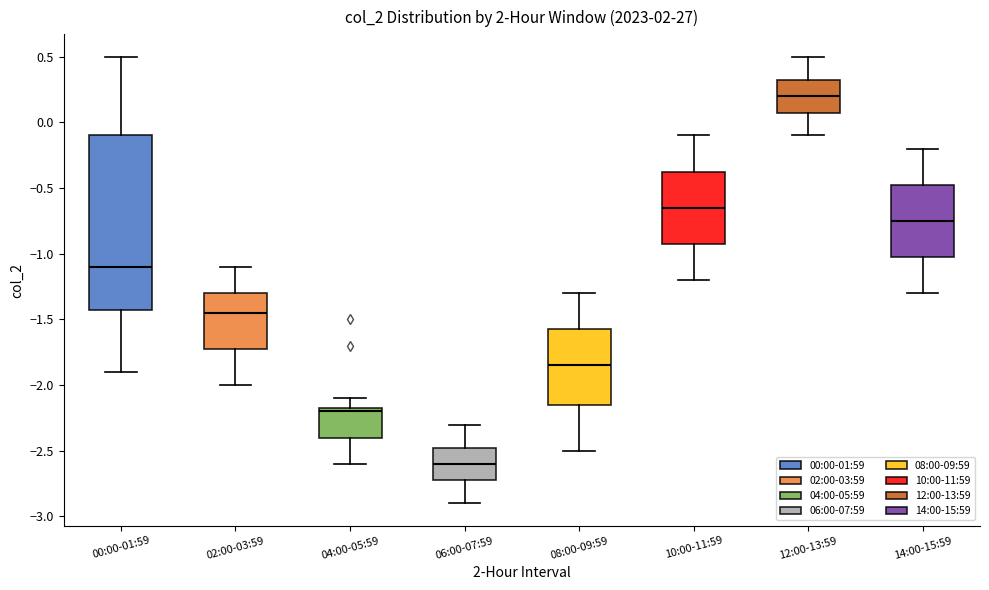

Reading left to right, transcribe this box plot: for each box, give where its median line is, the range the box spans, and where its two whiskers end, as read against the y-axis. The values are not printed on the chart, so give them approximately, as read against the axis.

00:00-01:59: median -1.10, box -1.40 to -0.10, whiskers -1.90 to 0.50
02:00-03:59: median -1.45, box -1.70 to -1.30, whiskers -2.00 to -1.10
04:00-05:59: median -2.20, box -2.40 to -2.15, whiskers -2.60 to -2.10
06:00-07:59: median -2.60, box -2.70 to -2.45, whiskers -2.90 to -2.30
08:00-09:59: median -1.85, box -2.15 to -1.55, whiskers -2.50 to -1.30
10:00-11:59: median -0.65, box -0.90 to -0.35, whiskers -1.20 to -0.10
12:00-13:59: median 0.20, box 0.10 to 0.35, whiskers -0.10 to 0.50
14:00-15:59: median -0.75, box -1.00 to -0.45, whiskers -1.30 to -0.20